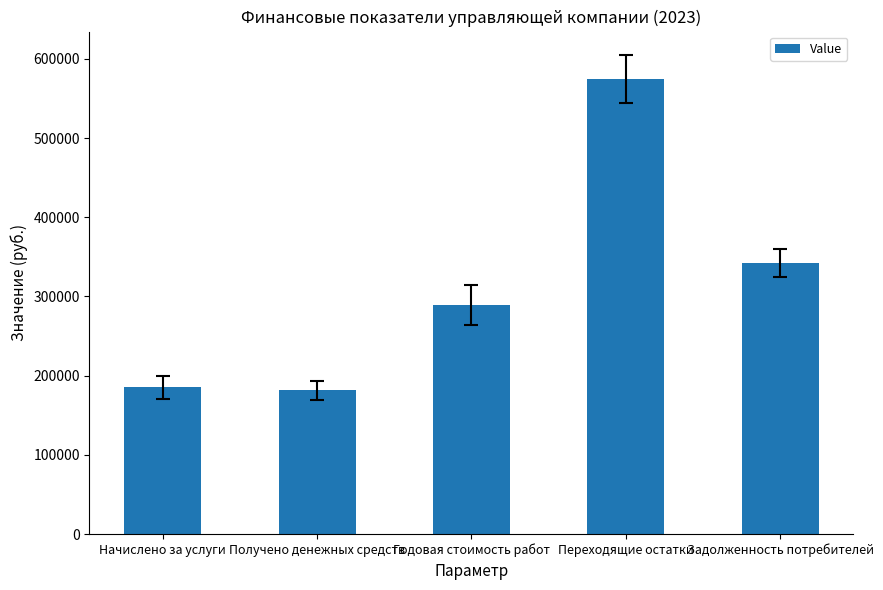

What is the label of the 4th bar from the right?

Получено денежных средств